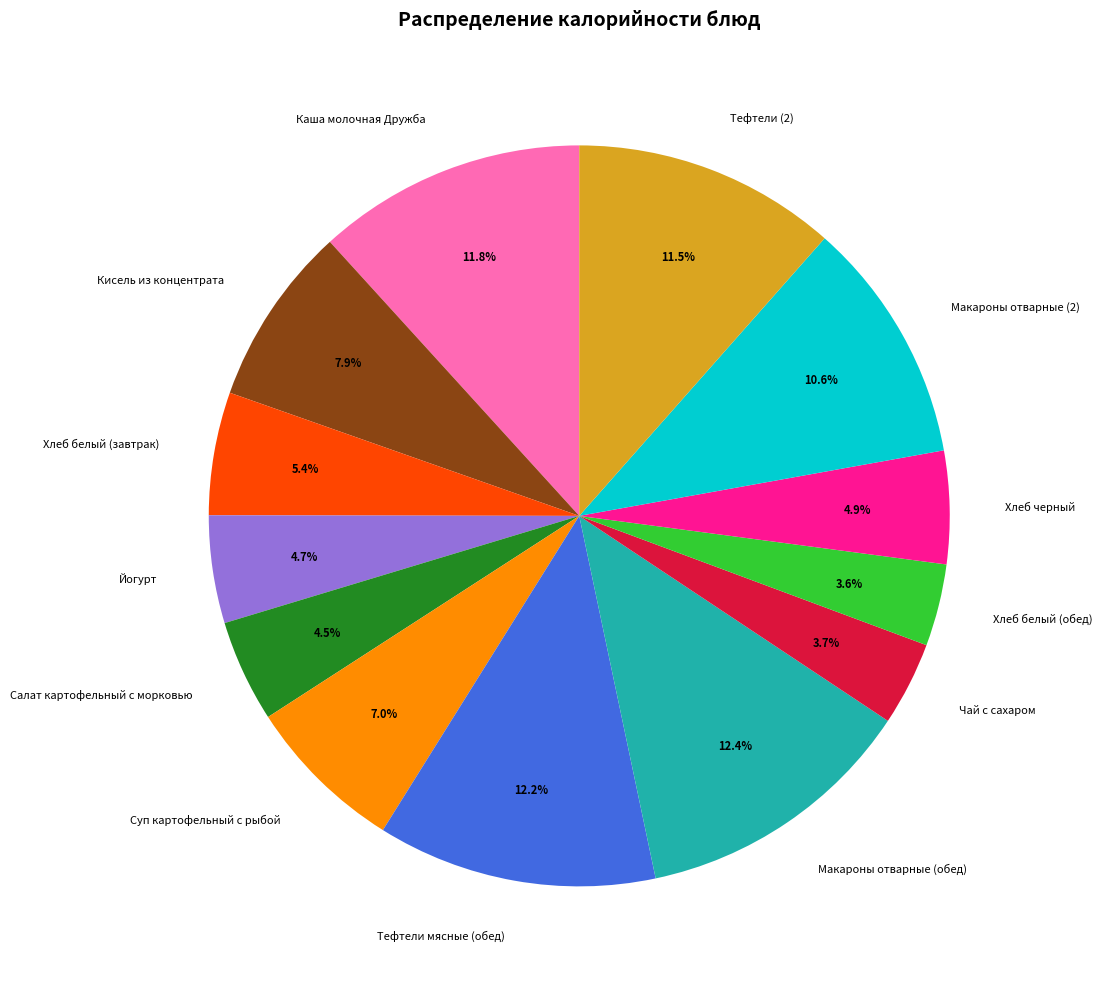

Is there any slice that represents more than half of the pie?

No